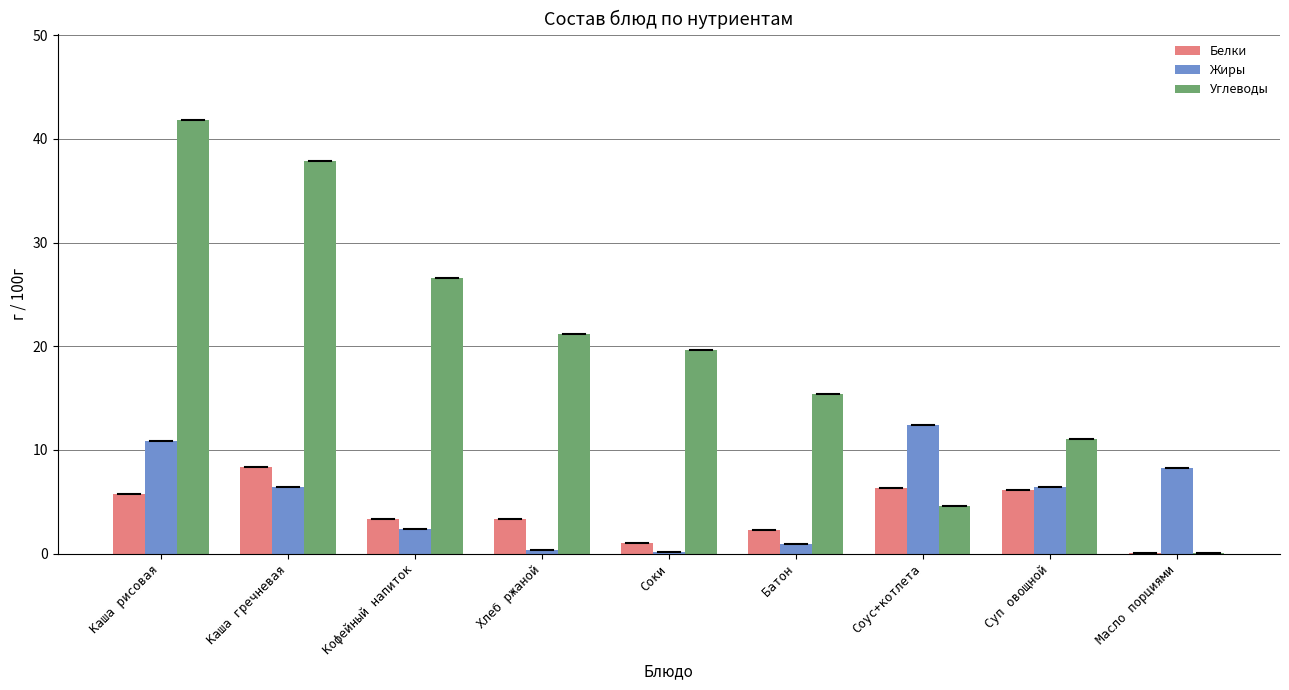

Which series has the largest total across all categories?

Углеводы